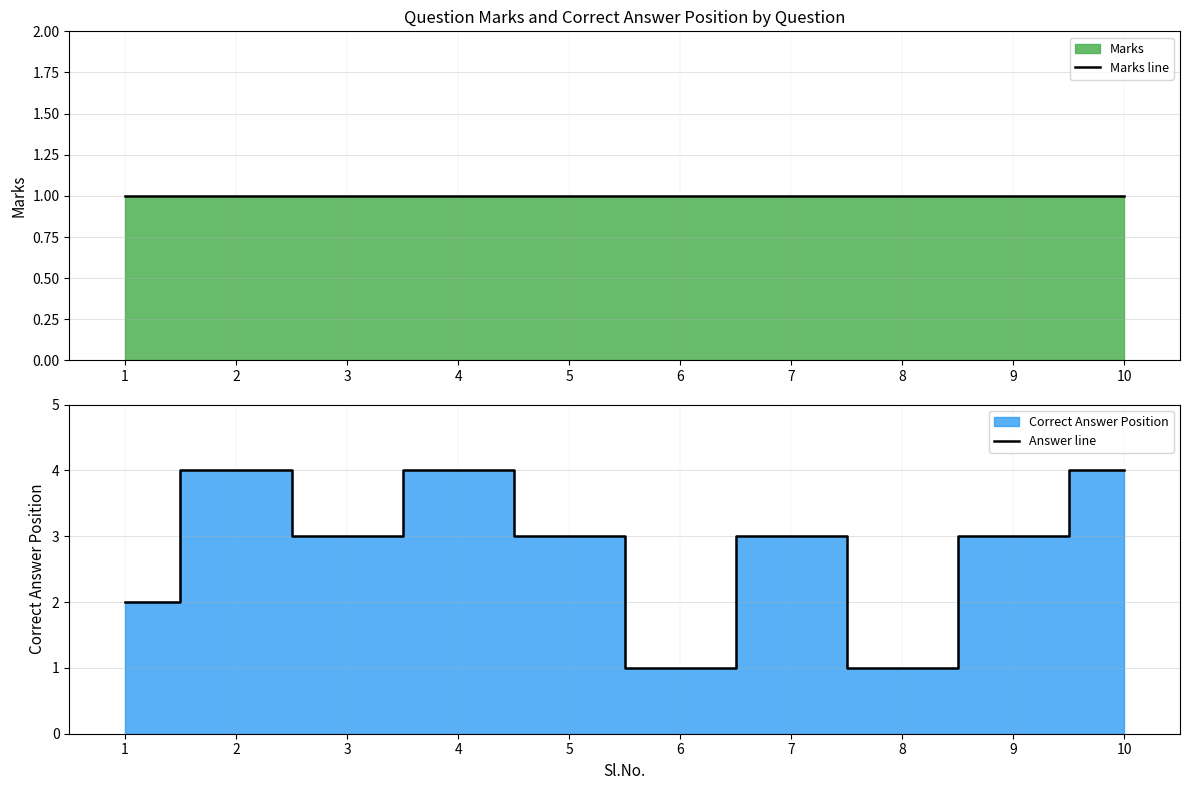

Where is Answer line nearest to the value 2?

1